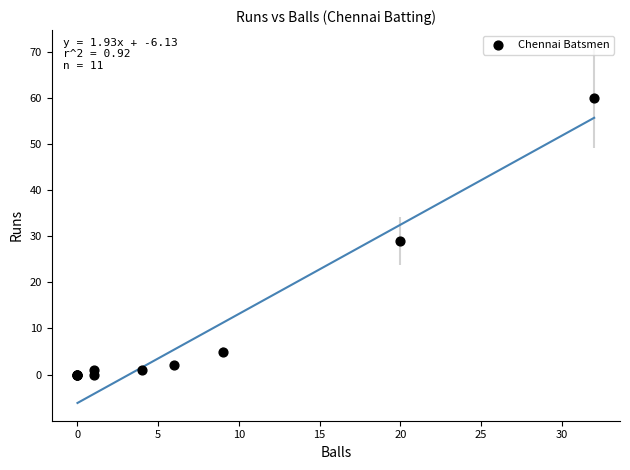

What Y value in the scatter plot is closest to 30?

29